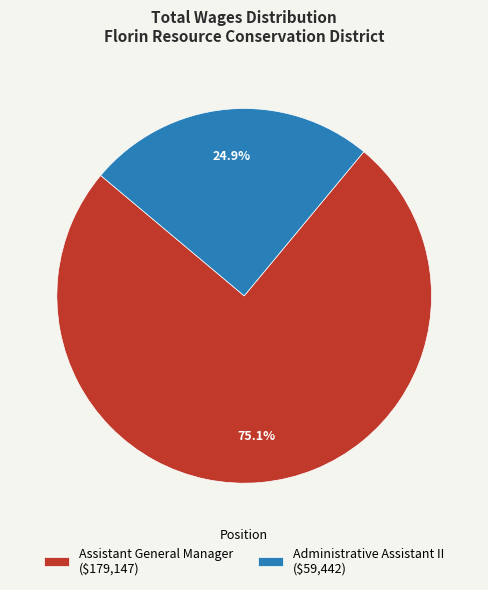

Between Administrative Assistant II and Assistant General Manager, which is larger?

Assistant General Manager